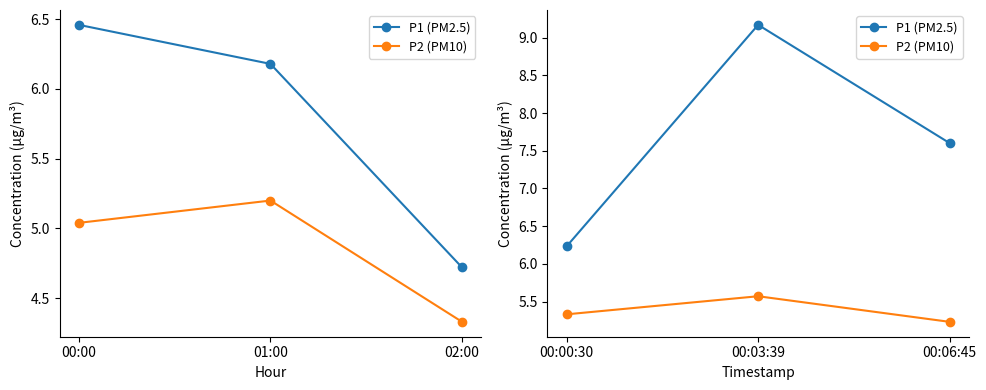

Is the value of P1 (PM2.5) at 00:00:30 greater than the value of P2 (PM10) at 00:00:30?

Yes